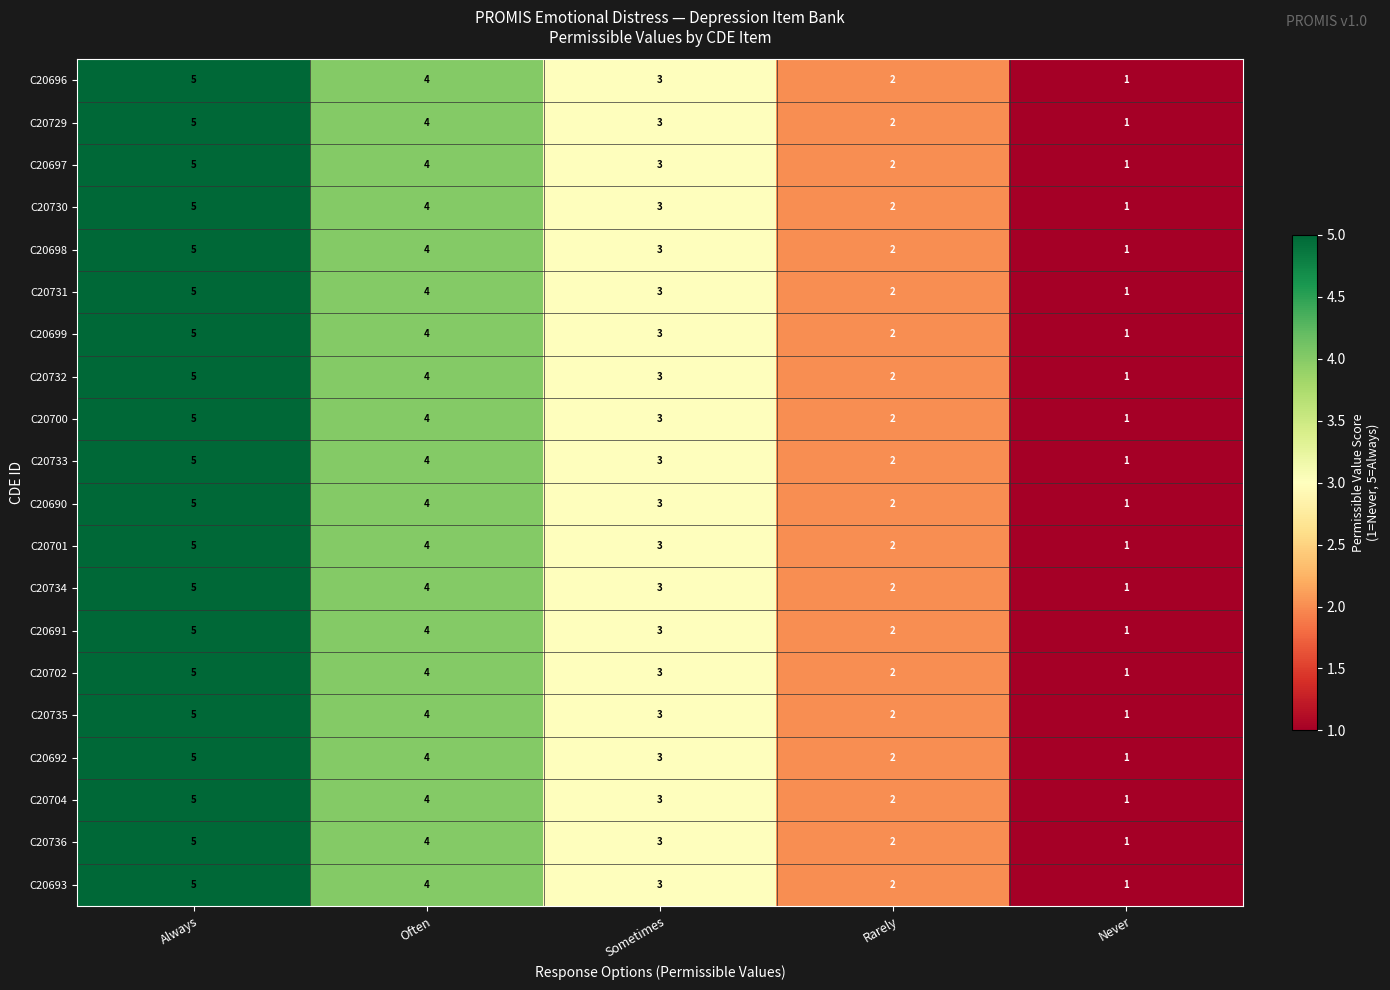

What is the sum of the C20702 values at Sometimes and Rarely?

5